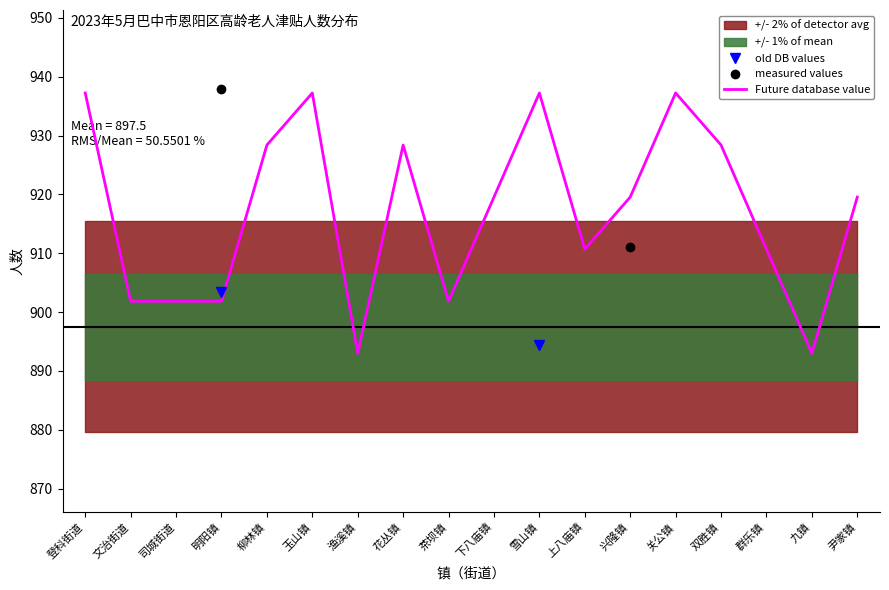

Where is measured values nearest to the value 1175?

花丛镇